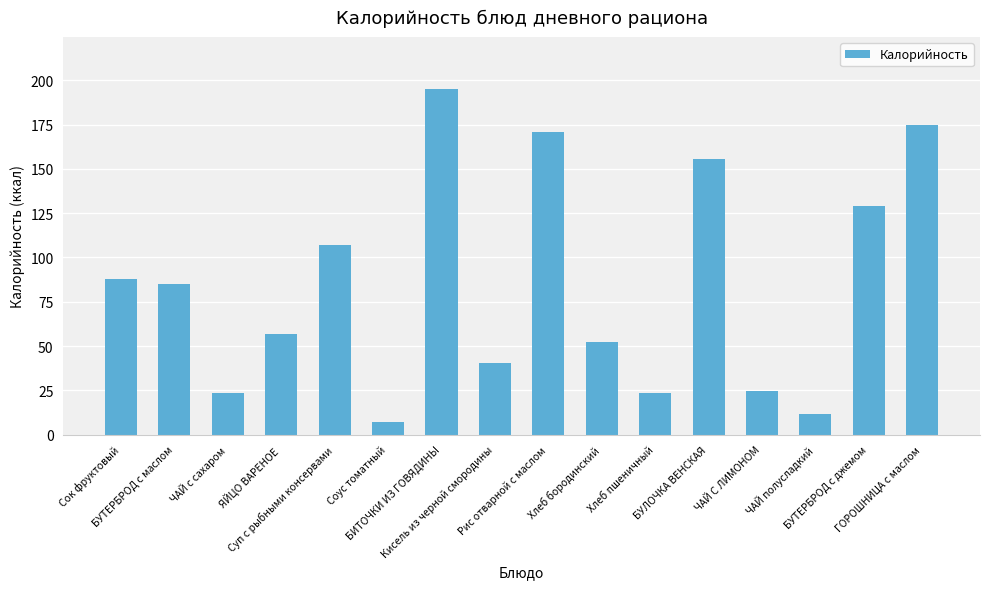

What is the average value?

84.1